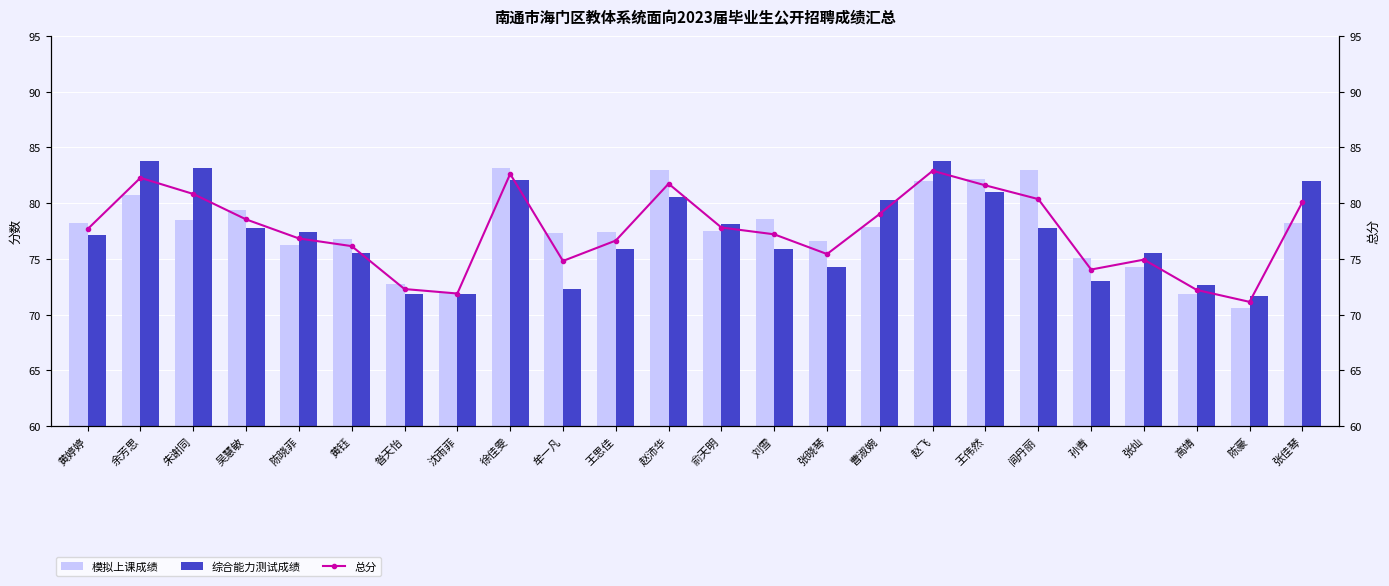

What is the difference between the highest and lowest values at 昝天怡?

0.9